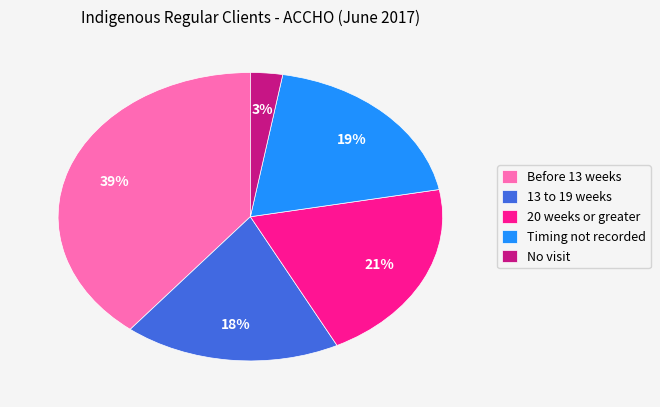

What is the ratio of the value at Before 13 weeks to the value at 20 weeks or greater?

1.9